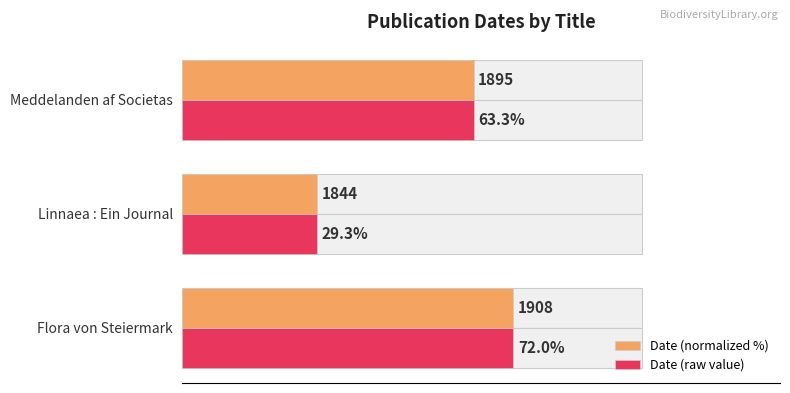

How many values in the Date (normalized %) series are below 63?

1